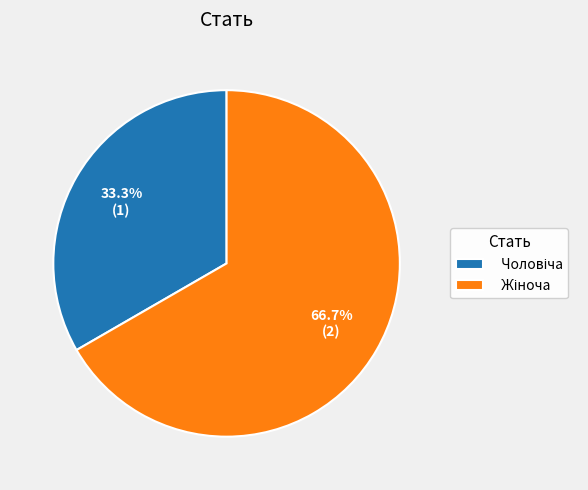

Does any single category account for the majority?

Yes